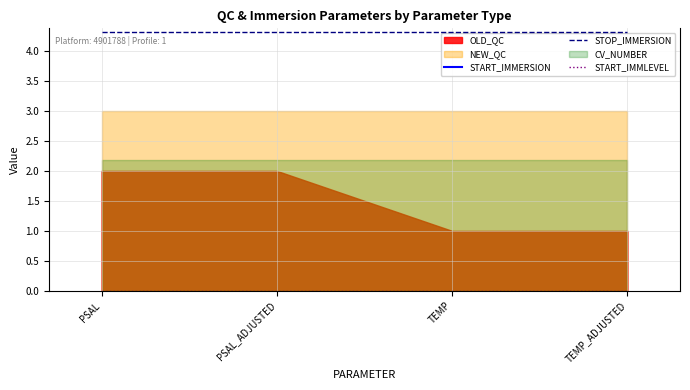

Reading left to right, what are all the values shown in this chart?

START_IMMERSION: 5.4	5.4	5.4	5.4
STOP_IMMERSION: 4.3	4.3	4.3	4.3
START_IMMLEVEL: 0.0	0.0	0.0	0.0